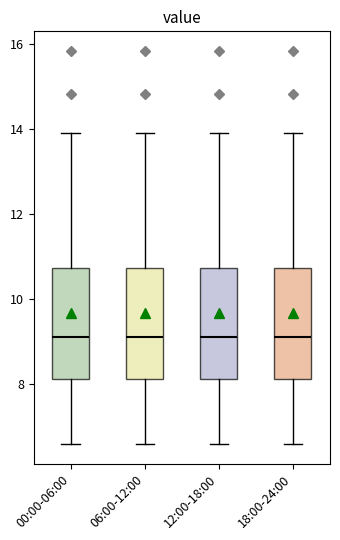

Reading left to right, transcribe this box plot: for each box, give where its median line is, the range the box spans, and where its two whiskers end, as read against the y-axis. The values are not printed on the chart, so give them approximately, as read against the axis.

00:00-06:00: median 9.2, box 8.2 to 10.8, whiskers 6.6 to 14.0
06:00-12:00: median 9.2, box 8.2 to 10.8, whiskers 6.6 to 14.0
12:00-18:00: median 9.2, box 8.2 to 10.8, whiskers 6.6 to 14.0
18:00-24:00: median 9.2, box 8.2 to 10.8, whiskers 6.6 to 14.0